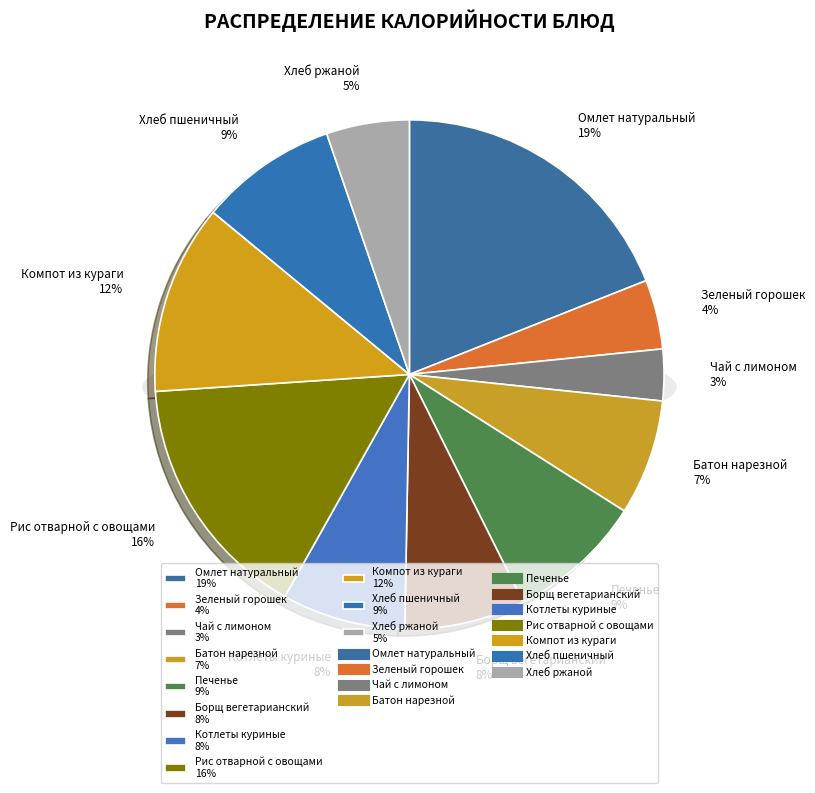

To the nearest percent, what is the difference between the largest and smallest slice percentages?

16%